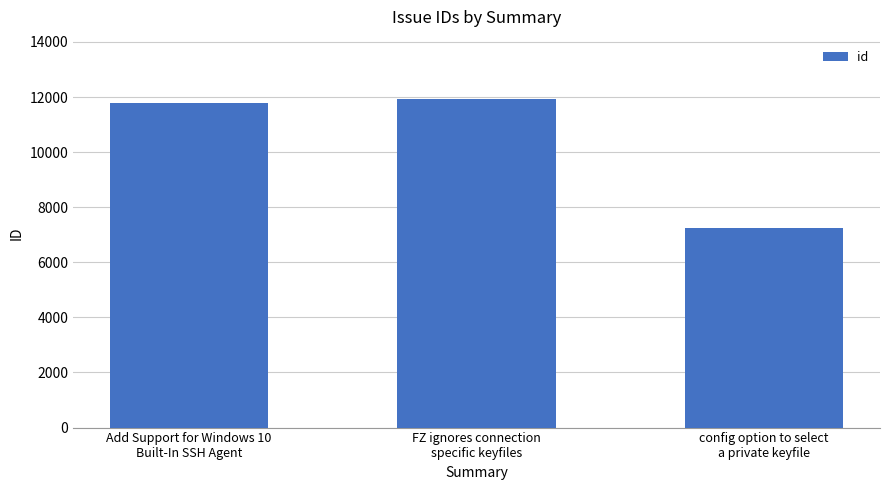

The value at FZ ignores connection
specific keyfiles is 19699. True or false?

False